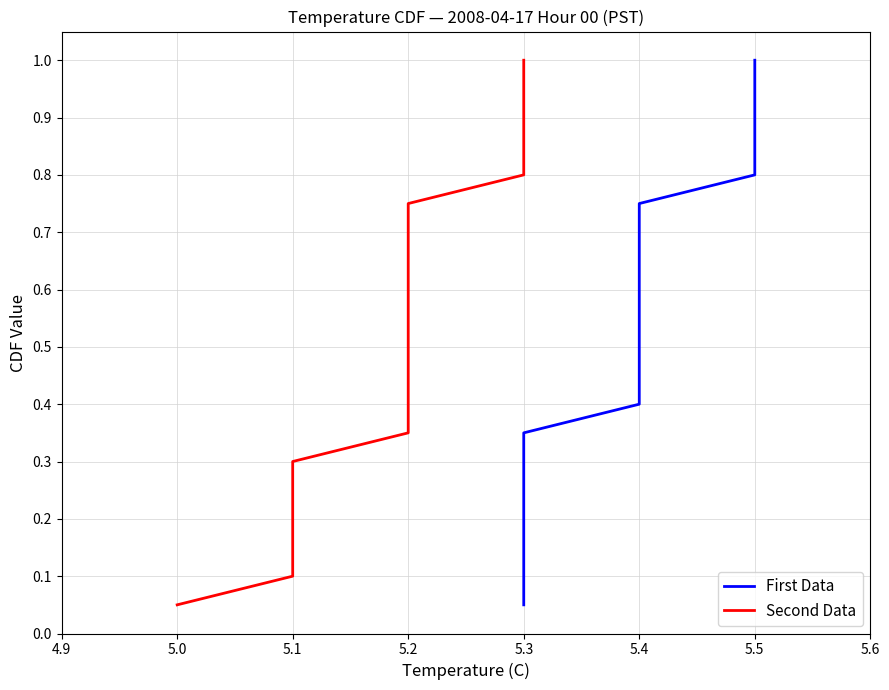

What is the average value of the Second Data series?

0.5